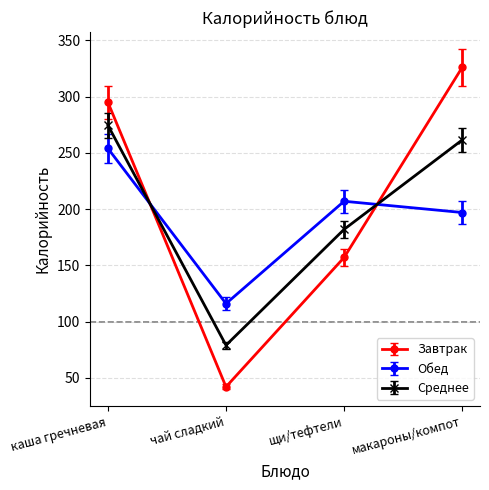

Reading right to left, extract all data points from this chart.

Завтрак: 326.0	157.0	42.0	295.0
Обед: 197.0	207.0	116.0	254.0
Среднее: 261.5	182.0	79.0	274.5